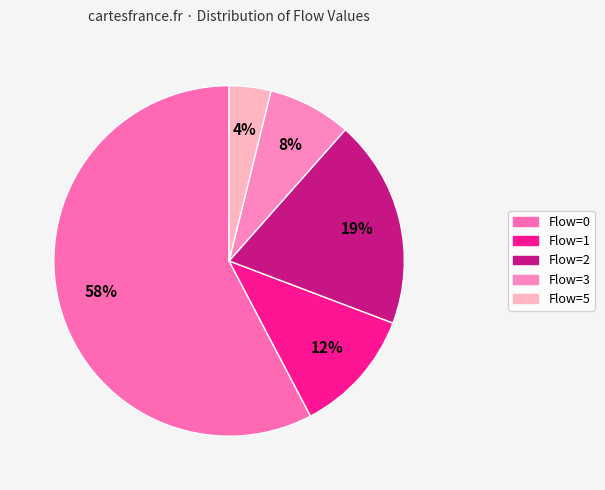

How many slices are in this pie chart?

5